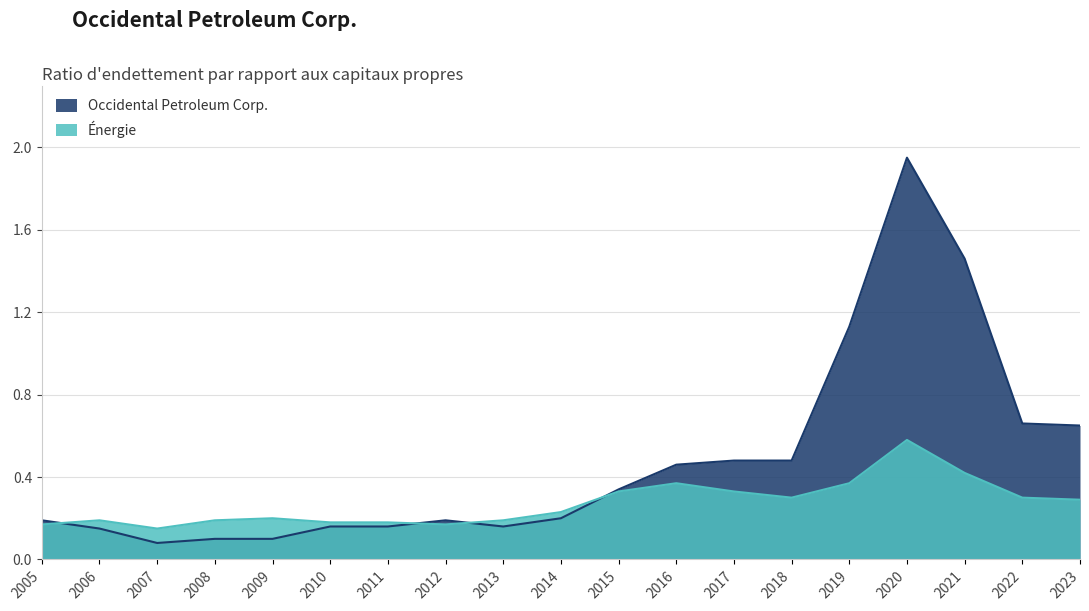

Reading right to left, extract all data points from this chart.

Occidental Petroleum Corp.: 0.7	0.7	1.5	1.9	1.1	0.5	0.5	0.5	0.3	0.2	0.2	0.2	0.2	0.2	0.1	0.1	0.1	0.1	0.2
Énergie: 0.3	0.3	0.4	0.6	0.4	0.3	0.3	0.4	0.3	0.2	0.2	0.2	0.2	0.2	0.2	0.2	0.1	0.2	0.2